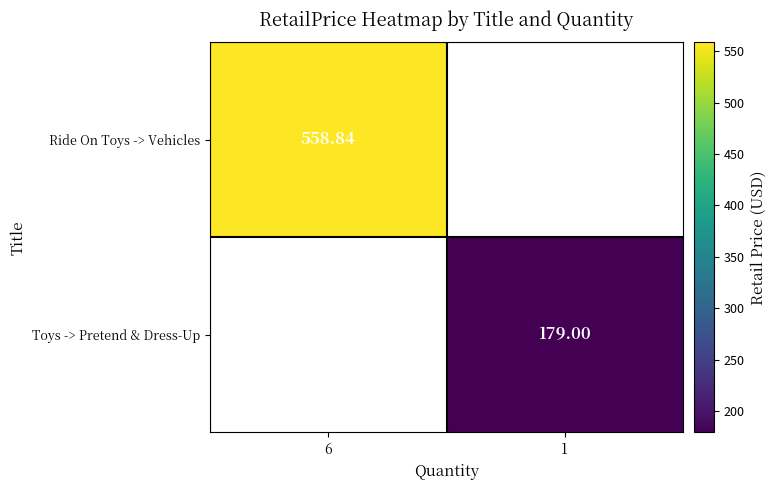

Is it true that Ride On Toys -> Vehicles equals 223.2 at 6?

False